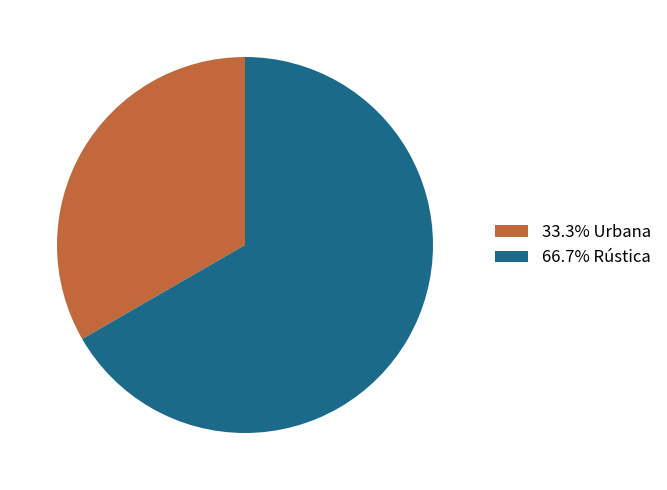

Does any single category account for the majority?

Yes